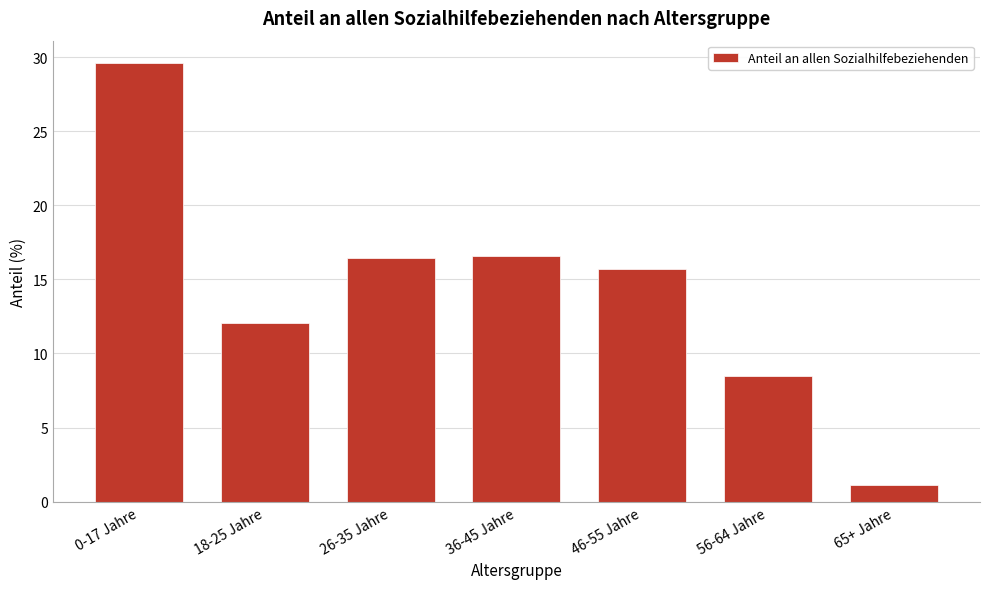

Reading left to right, what are all the values shown in this chart?

29.6	12.1	16.4	16.6	15.7	8.5	1.1